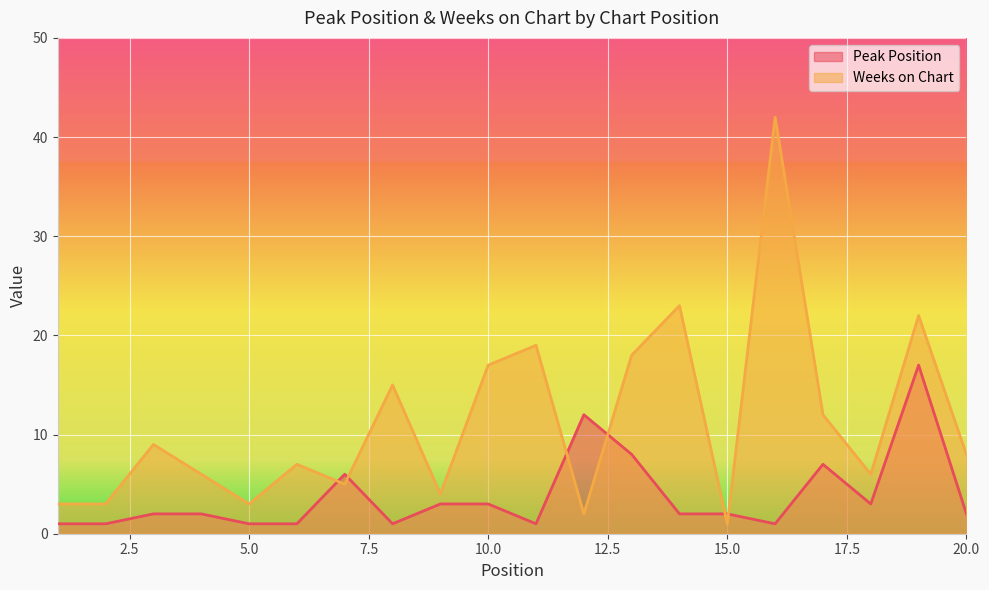

What is the highest value of the Weeks on Chart series?

42